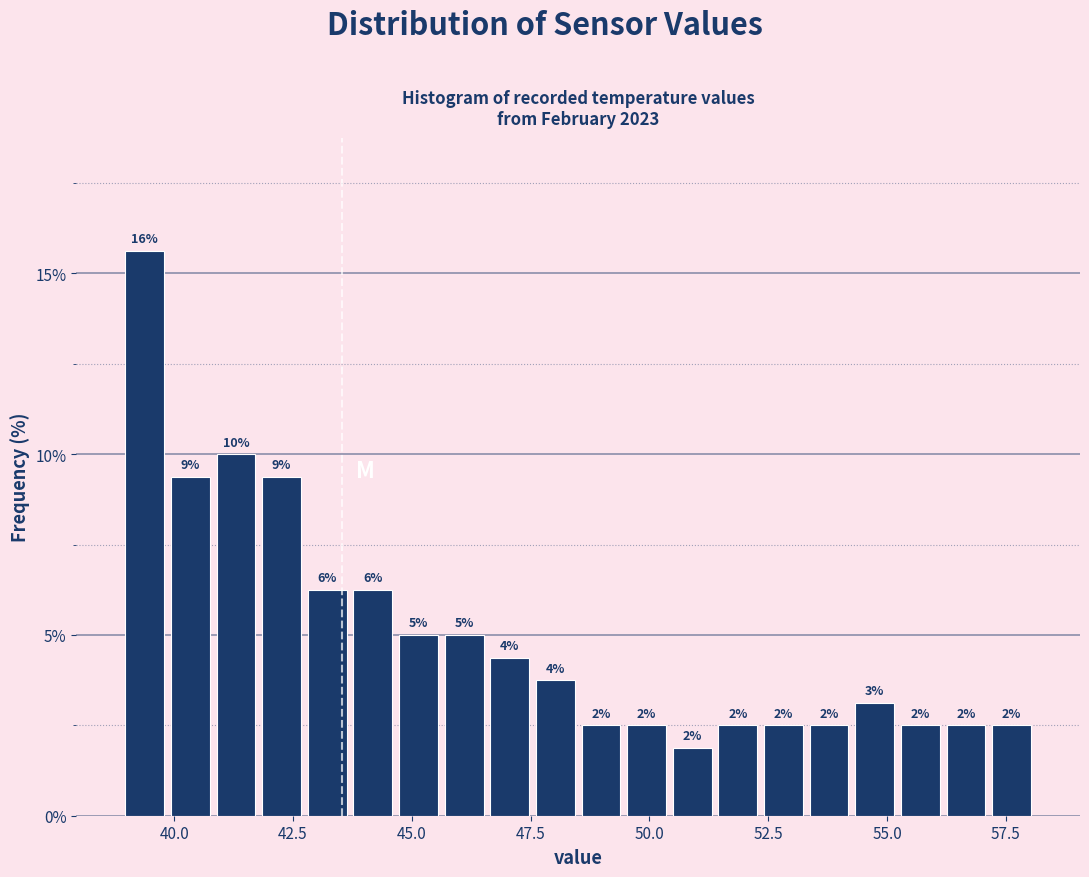

Around what value on the x-axis is the tallest bar? Give the approximate position of its centre, as read against the axis.

39.5